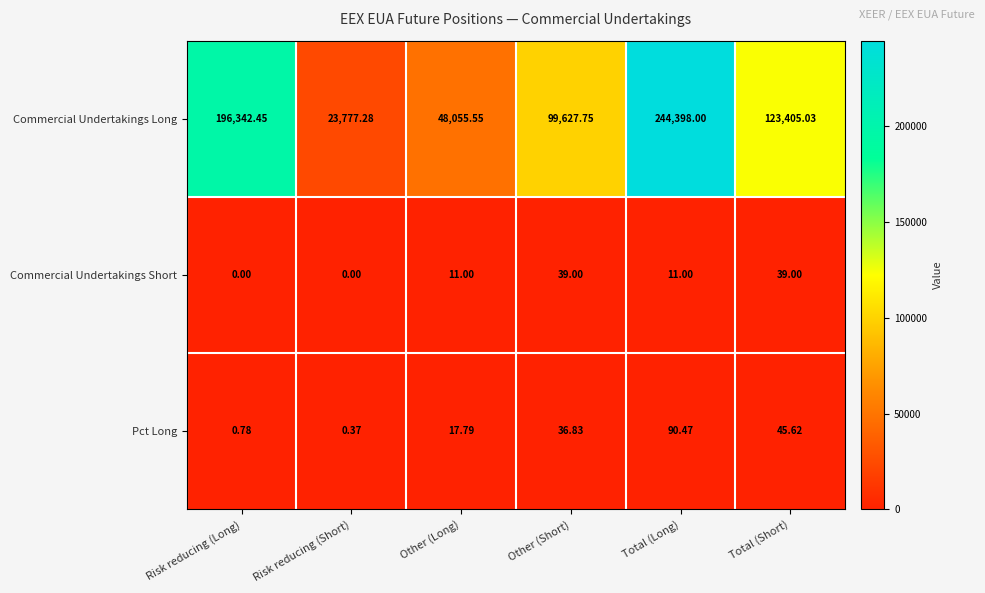

Is the value of Commercial Undertakings Short at Total (Long) greater than the value of Pct Long at Total (Long)?

No